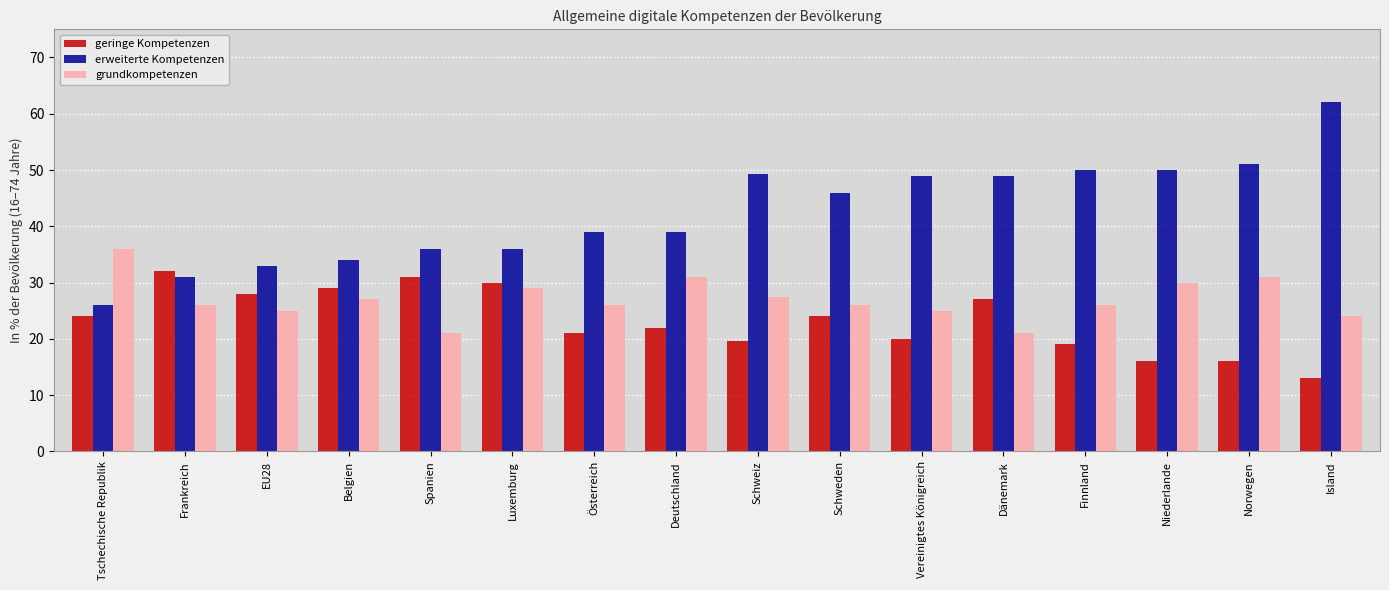

What is the total value across all series at Österreich?

86.0